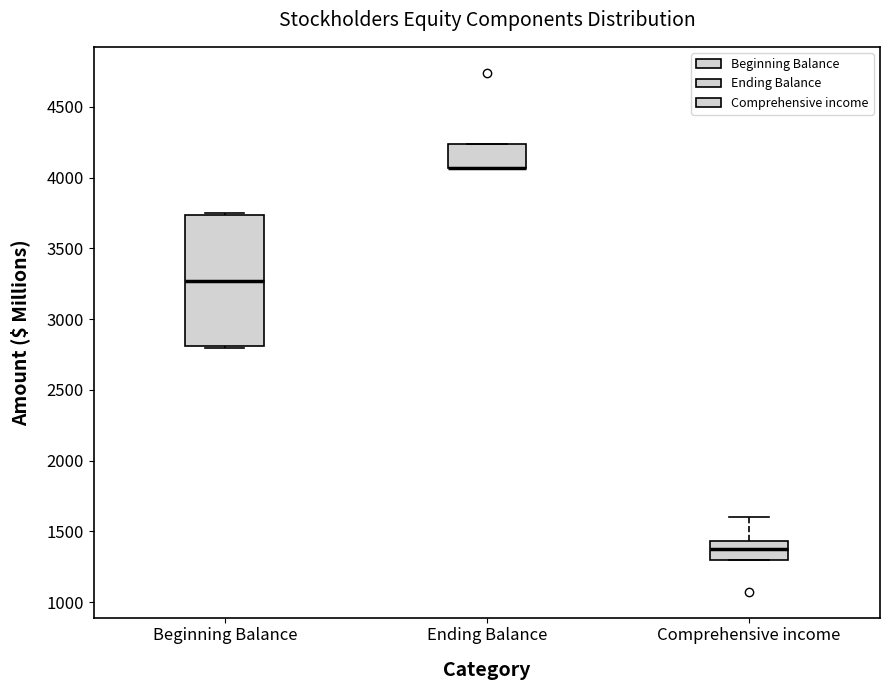

Reading left to right, read every box against the y-axis: the position of its median line, the range the box covers, and the ends of its whiskers. The values are not printed on the chart, so give them approximately, as read against the axis.

Beginning Balance: median 3250, box 2800 to 3750, whiskers 2800 to 3750 (just above the box's upper edge)
Ending Balance: median 4050 (drawn on the box's lower edge), box 4050 to 4250, whiskers 4050 to 4250
Comprehensive income: median 1350, box 1300 to 1450, whiskers 1300 to 1600